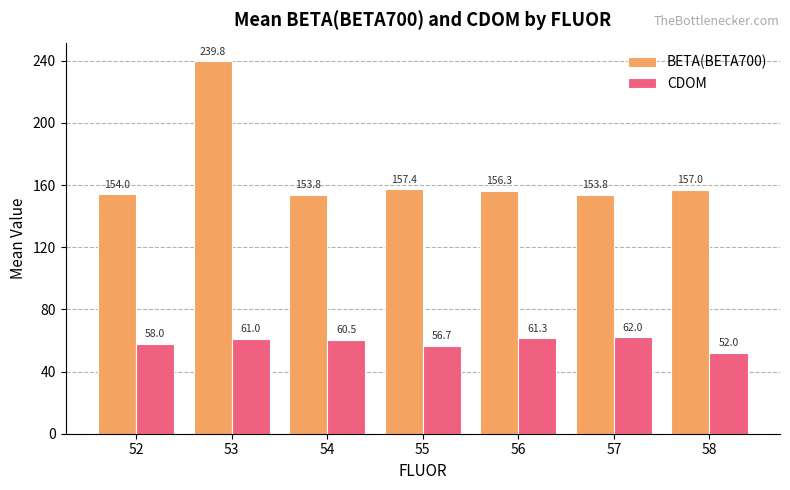

What is the difference between the second highest and second lowest values in the BETA(BETA700) series?

3.6